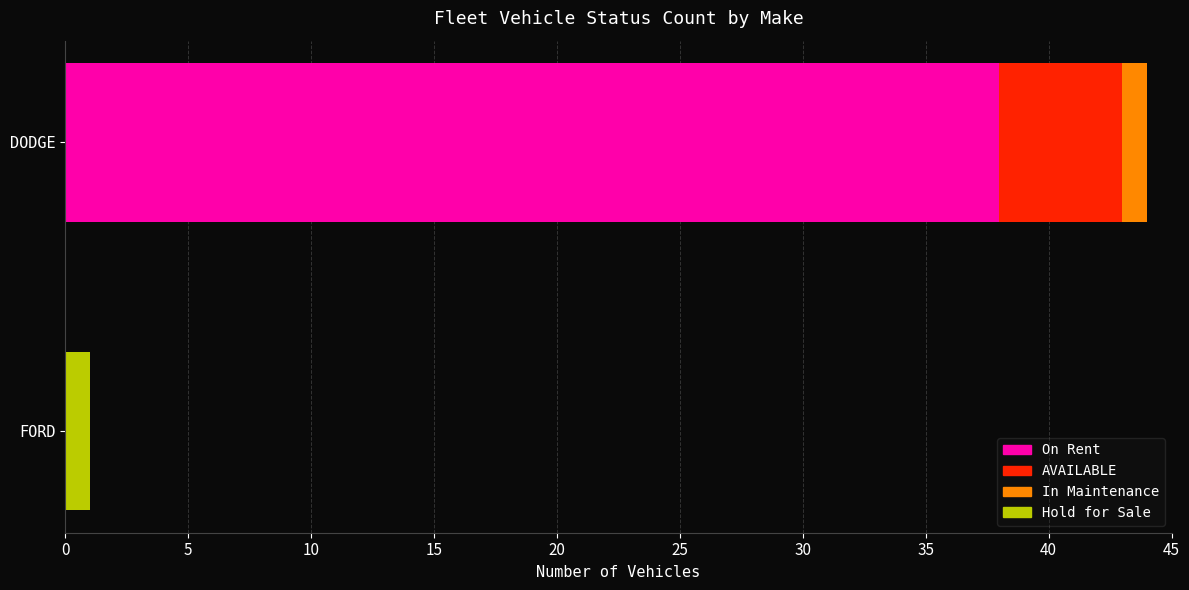

What are all the series names shown in the legend?

On Rent, AVAILABLE, In Maintenance, Hold for Sale